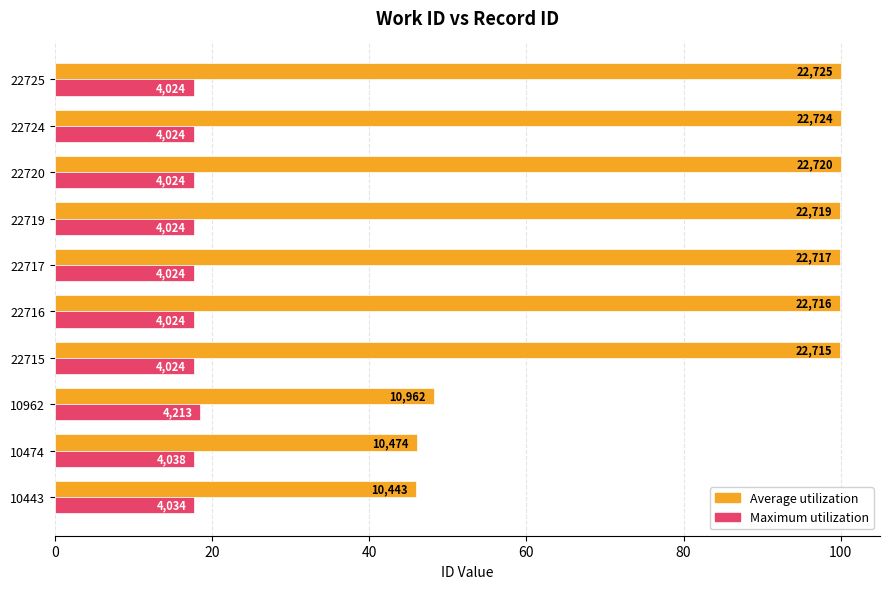

What is the average value of the Average utilization series?

84.0